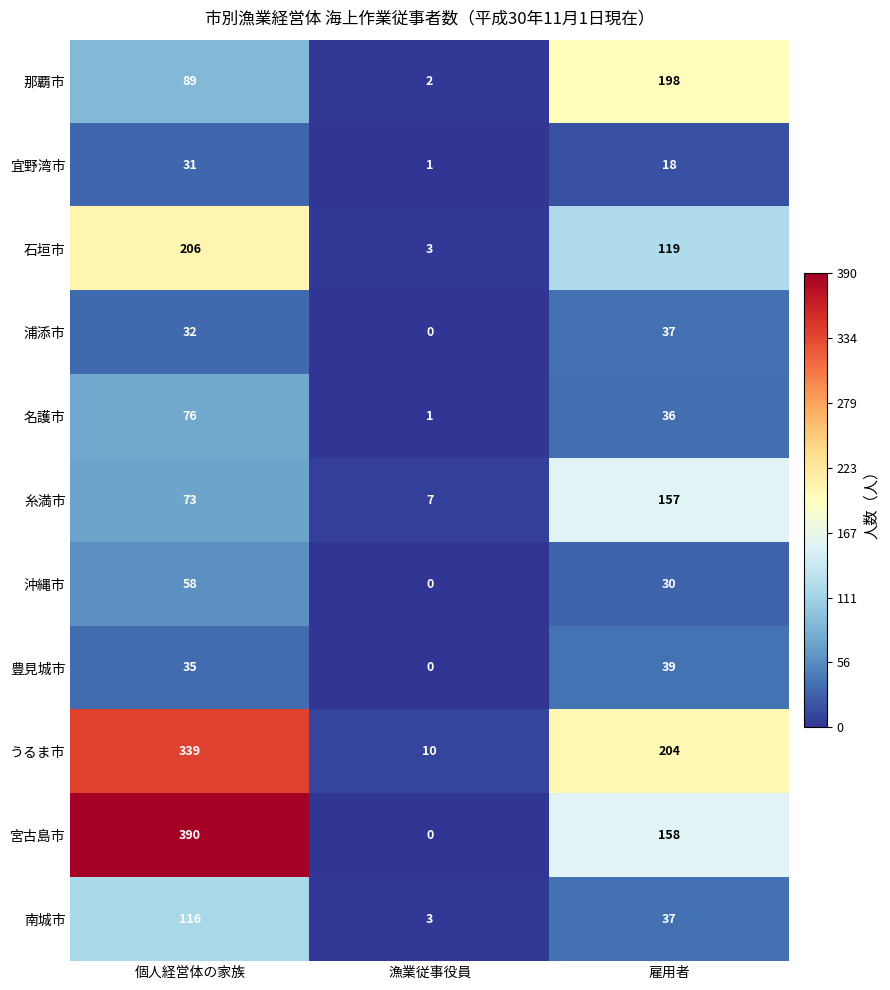

True or false: 沖縄市 has a value of -26 at 漁業従事役員.

False